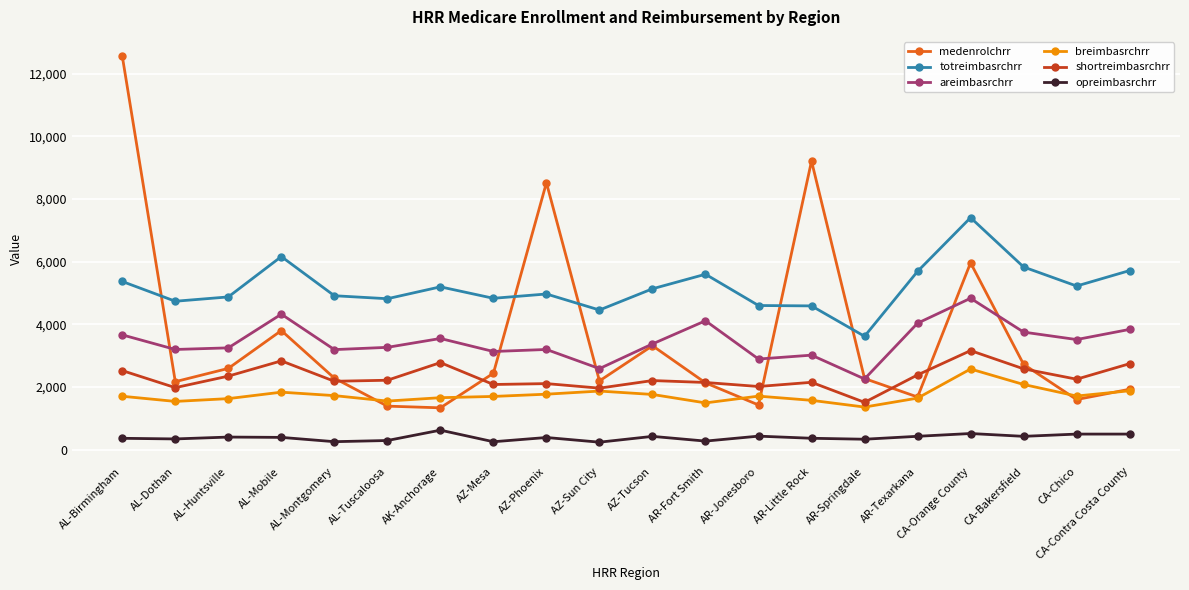

What is the smallest value displayed?

236.5